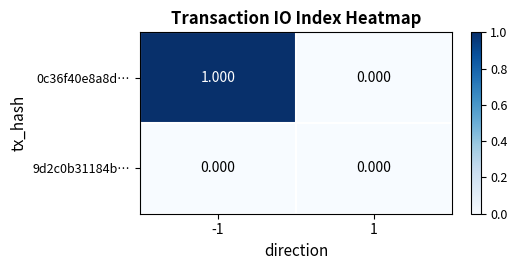

How many categories are shown in the chart?

2